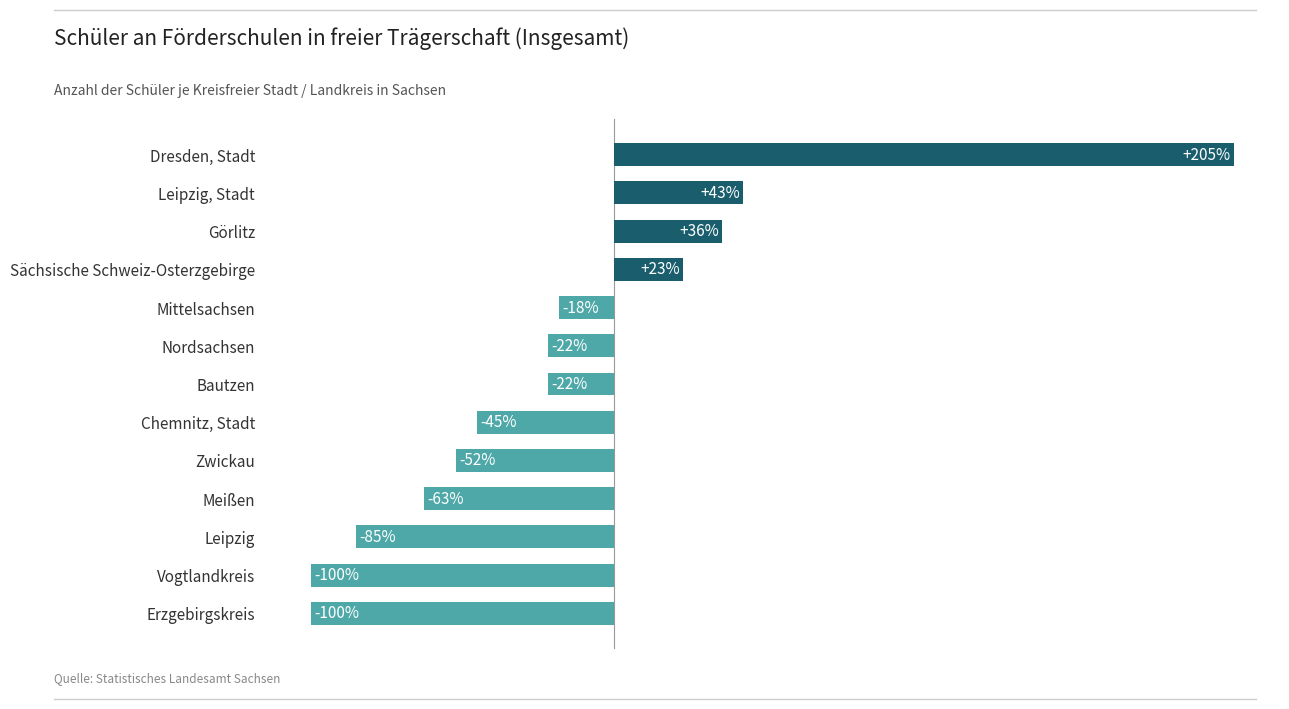

Which label corresponds to the largest value in the chart?

Dresden, Stadt